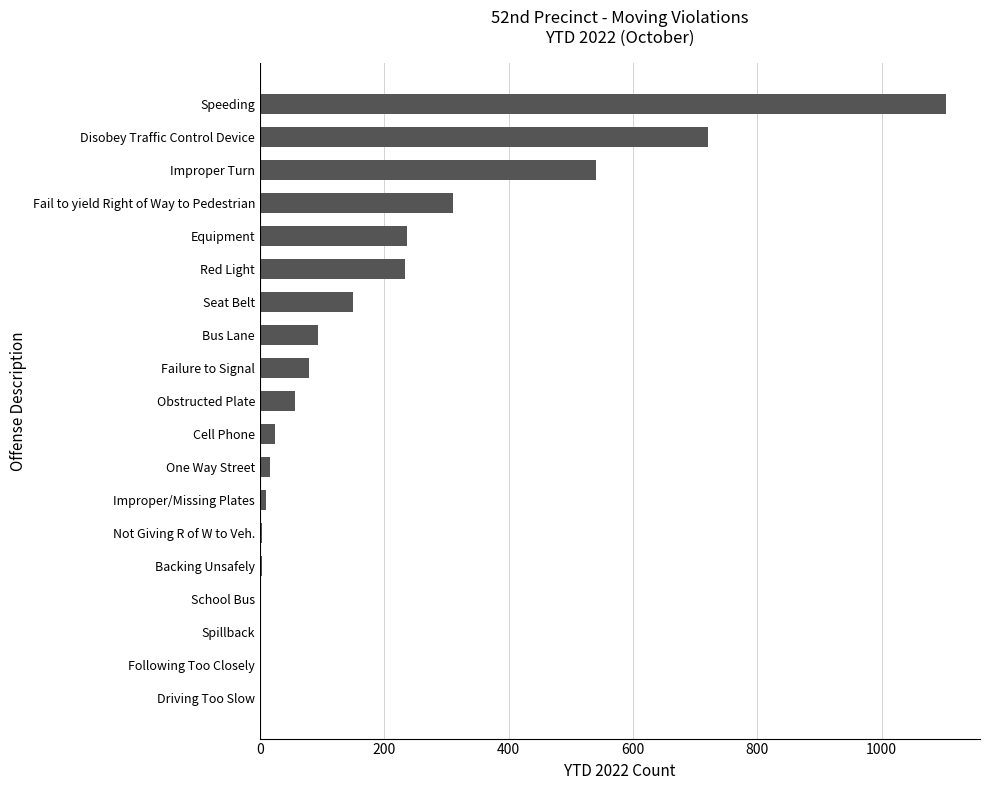

Count the number of categories in the chart.

19